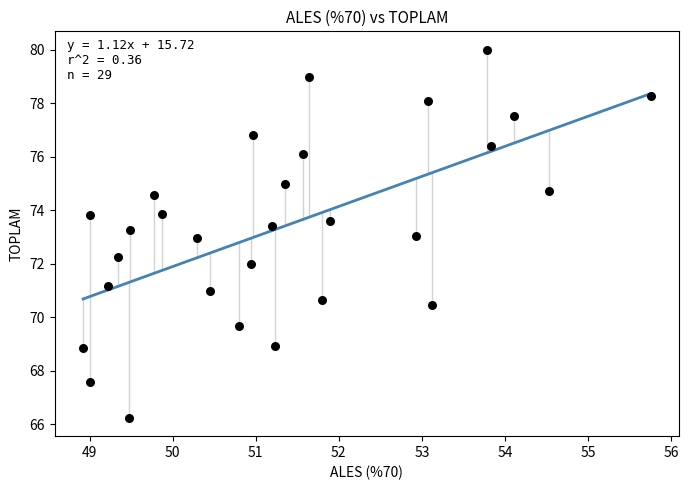

What is the range of Y values (max minus min)?

13.8